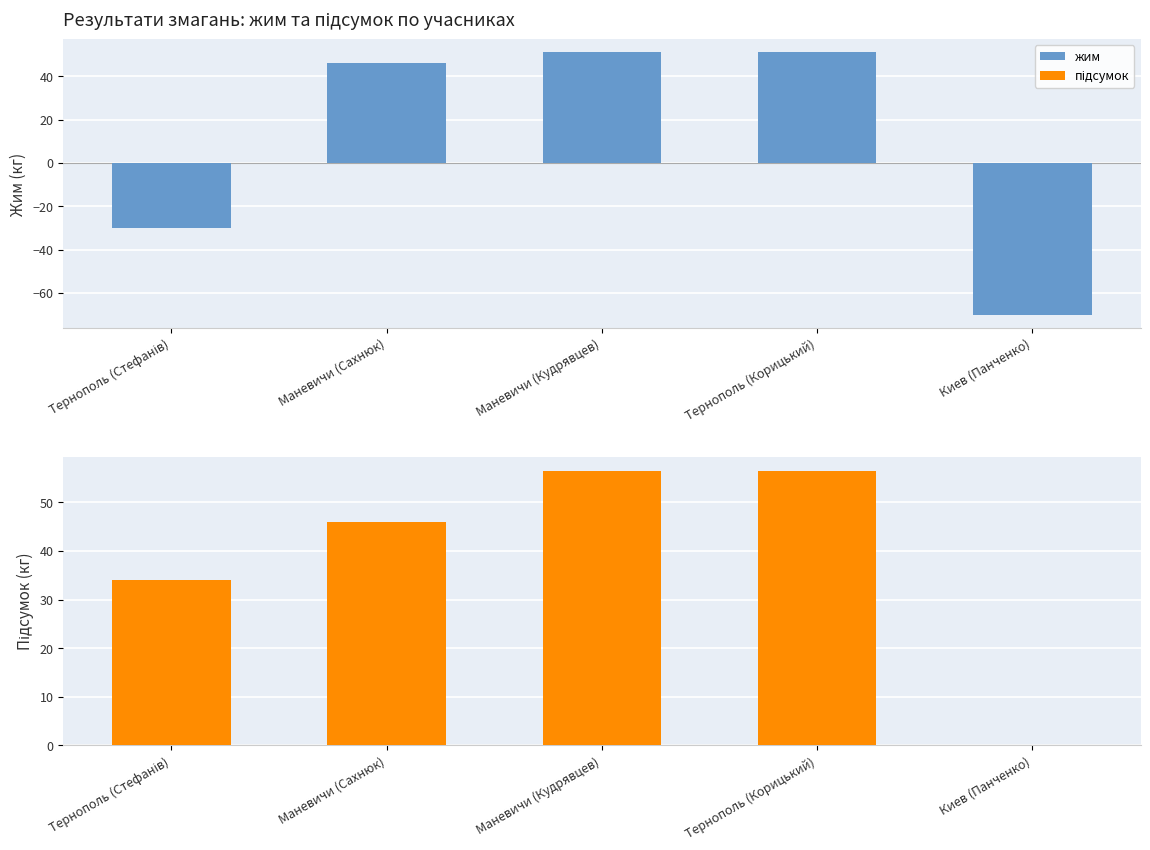

Count the number of data series in this chart.

2